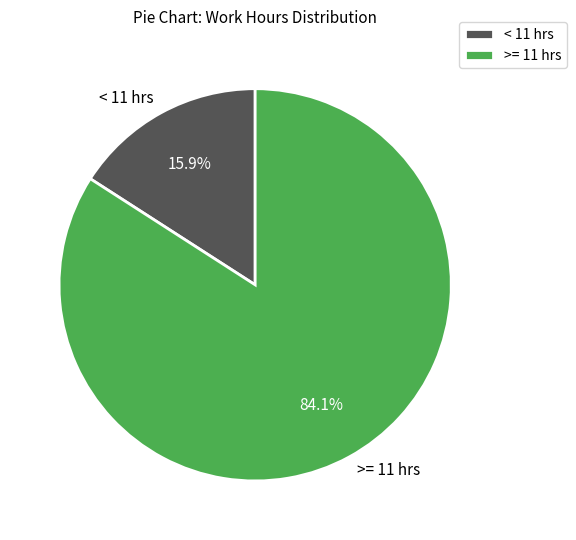

Count the number of slices in the pie.

2